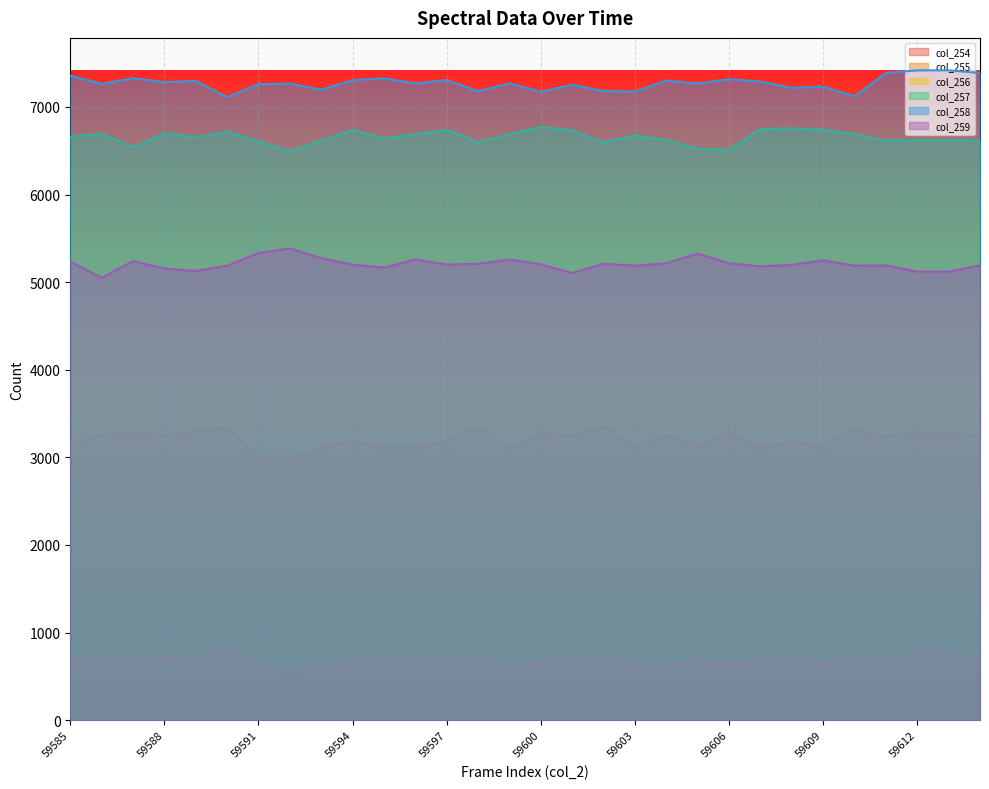

What is the difference between the maximum and minimum values in the col_259 series?

334